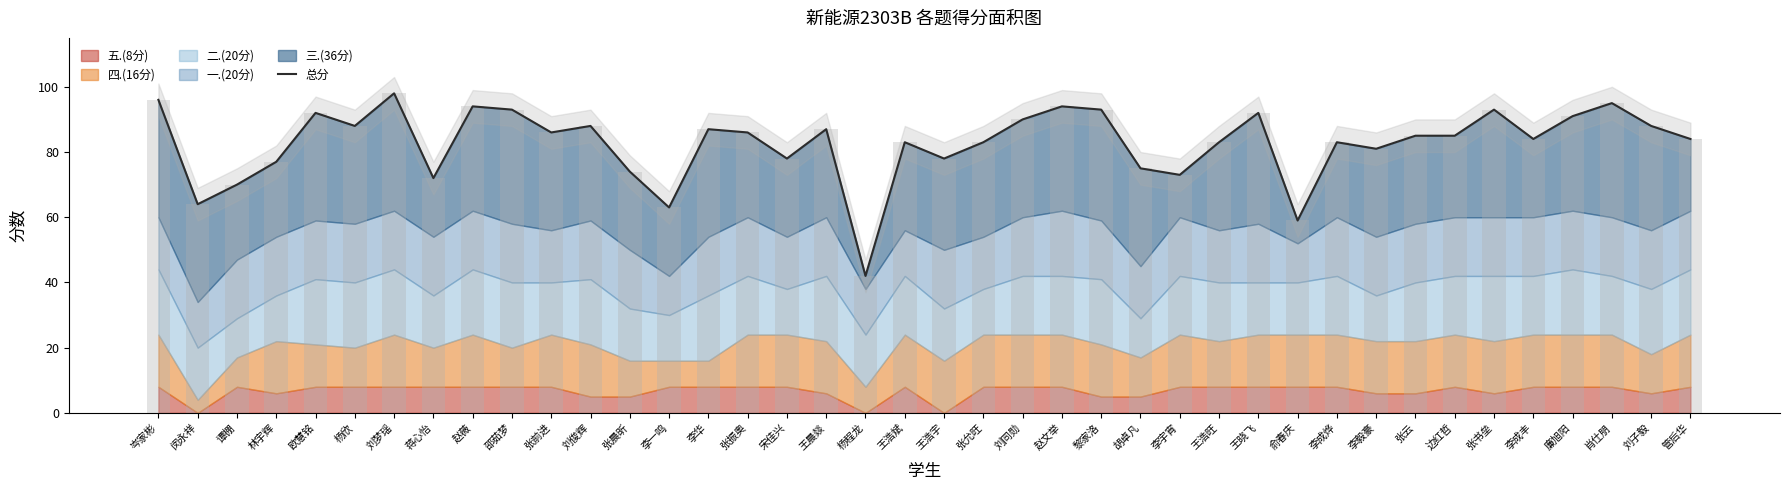

Where is the data nearest to the value 70?

谭棚